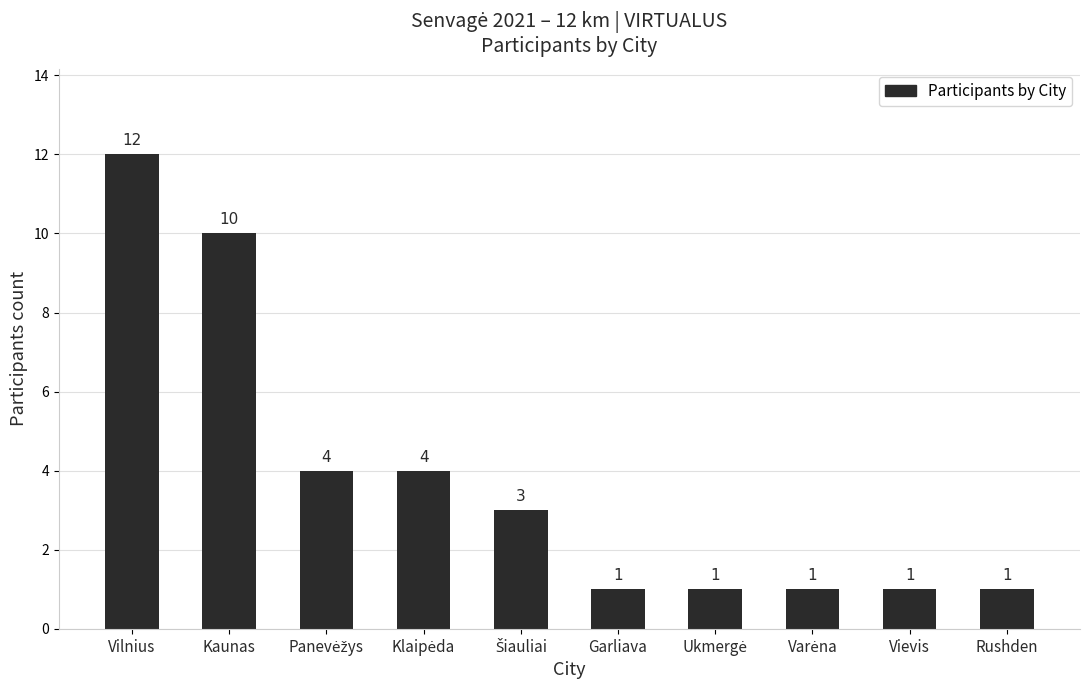

What position from the right is Garliava?

5